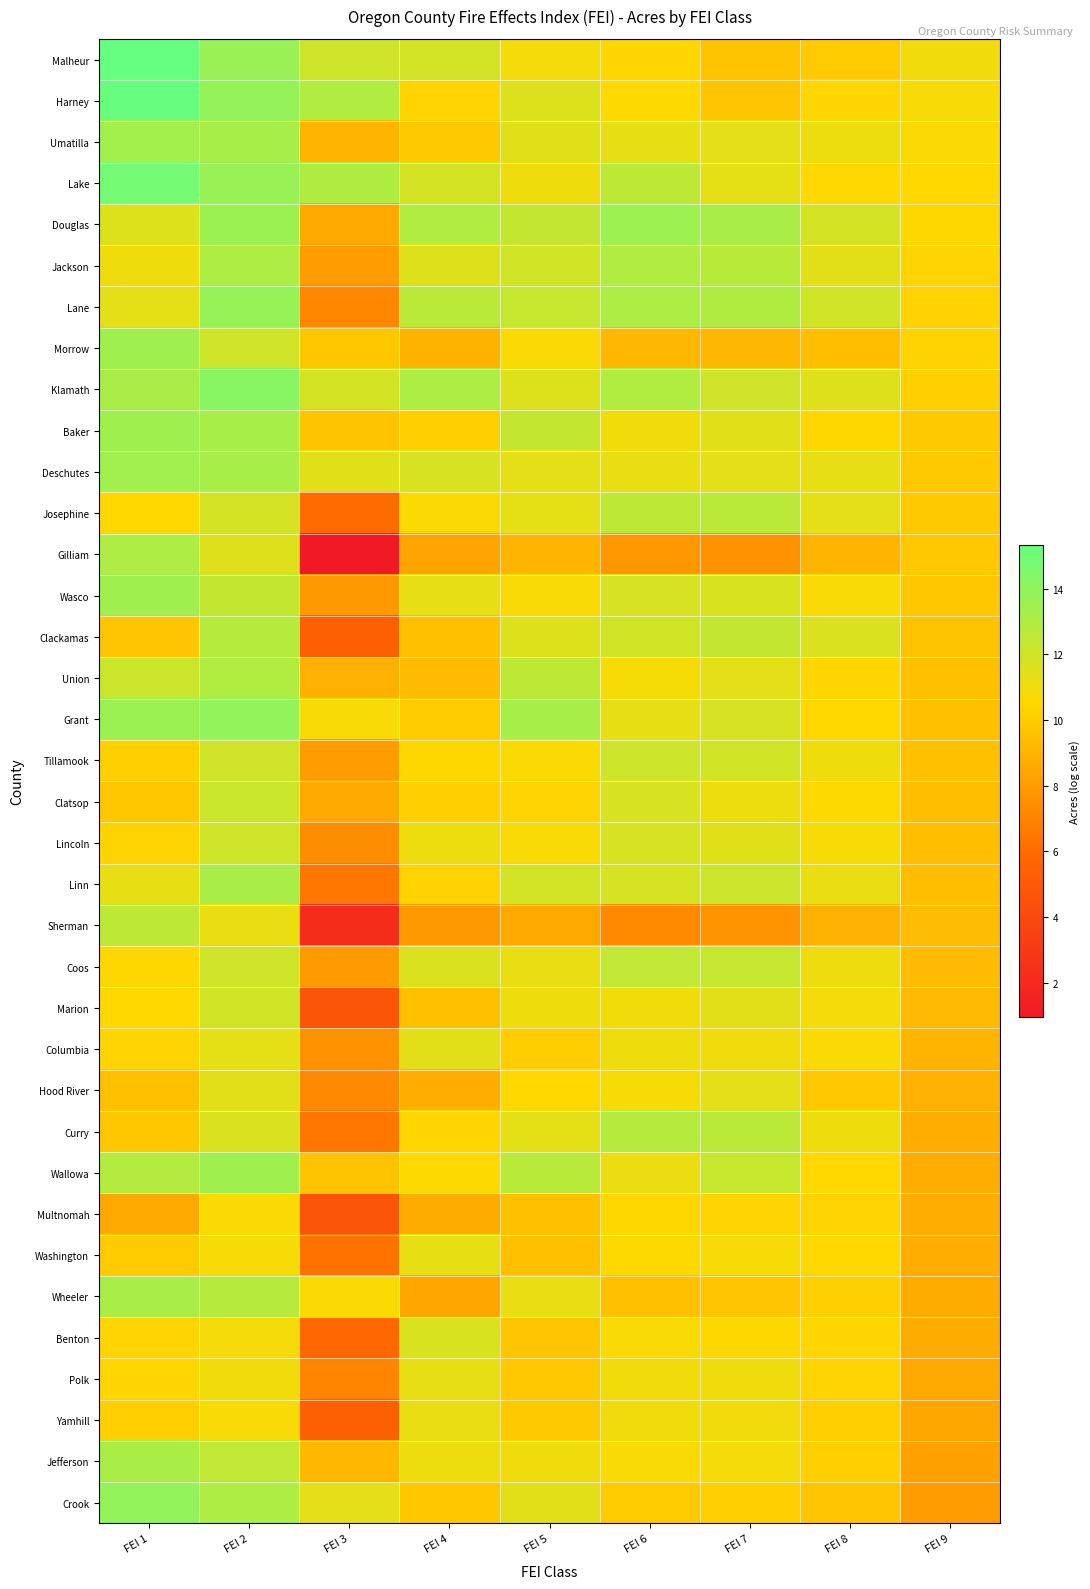

Reading right to left, extract all data points from this chart.

Malheur: FEI 9=10.9	FEI 8=10.0	FEI 7=9.6	FEI 6=10.4	FEI 5=10.8	FEI 4=11.9	FEI 3=12.0	FEI 2=13.7	FEI 1=15.3
Harney: FEI 9=10.8	FEI 8=10.4	FEI 7=9.7	FEI 6=10.6	FEI 5=11.6	FEI 4=10.4	FEI 3=12.9	FEI 2=13.8	FEI 1=15.3
Umatilla: FEI 9=10.7	FEI 8=11.1	FEI 7=11.3	FEI 6=11.3	FEI 5=11.5	FEI 4=9.9	FEI 3=9.0	FEI 2=13.2	FEI 1=13.4
Lake: FEI 9=10.5	FEI 8=10.6	FEI 7=11.3	FEI 6=12.5	FEI 5=11.0	FEI 4=11.9	FEI 3=13.0	FEI 2=13.8	FEI 1=14.8
Douglas: FEI 9=10.5	FEI 8=11.9	FEI 7=13.2	FEI 6=13.6	FEI 5=12.4	FEI 4=13.0	FEI 3=8.6	FEI 2=13.6	FEI 1=11.6
Jackson: FEI 9=10.3	FEI 8=11.4	FEI 7=12.7	FEI 6=13.0	FEI 5=12.0	FEI 4=11.6	FEI 3=8.1	FEI 2=13.1	FEI 1=11.0
Lane: FEI 9=10.3	FEI 8=12.0	FEI 7=13.0	FEI 6=13.1	FEI 5=12.3	FEI 4=12.6	FEI 3=7.1	FEI 2=13.8	FEI 1=11.3
Morrow: FEI 9=10.2	FEI 8=9.4	FEI 7=9.2	FEI 6=9.2	FEI 5=10.6	FEI 4=9.0	FEI 3=9.8	FEI 2=12.1	FEI 1=13.5
Klamath: FEI 9=10.2	FEI 8=11.5	FEI 7=12.1	FEI 6=12.9	FEI 5=11.6	FEI 4=13.1	FEI 3=11.9	FEI 2=14.2	FEI 1=13.2
Baker: FEI 9=9.9	FEI 8=10.5	FEI 7=11.5	FEI 6=10.9	FEI 5=12.4	FEI 4=10.2	FEI 3=9.6	FEI 2=13.2	FEI 1=13.5
Deschutes: FEI 9=9.9	FEI 8=11.2	FEI 7=11.4	FEI 6=11.2	FEI 5=11.4	FEI 4=11.8	FEI 3=11.5	FEI 2=13.2	FEI 1=13.4
Josephine: FEI 9=9.9	FEI 8=11.4	FEI 7=12.7	FEI 6=12.6	FEI 5=11.3	FEI 4=10.7	FEI 3=6.0	FEI 2=11.9	FEI 1=10.5
Gilliam: FEI 9=9.8	FEI 8=9.1	FEI 7=7.6	FEI 6=7.8	FEI 5=9.1	FEI 4=8.3	FEI 3=1.0	FEI 2=11.5	FEI 1=13.0
Wasco: FEI 9=9.8	FEI 8=10.7	FEI 7=11.7	FEI 6=11.8	FEI 5=10.7	FEI 4=11.2	FEI 3=7.9	FEI 2=12.4	FEI 1=13.5
Clackamas: FEI 9=9.6	FEI 8=11.7	FEI 7=12.4	FEI 6=12.0	FEI 5=11.6	FEI 4=9.5	FEI 3=5.4	FEI 2=12.9	FEI 1=9.7
Union: FEI 9=9.5	FEI 8=10.4	FEI 7=11.4	FEI 6=10.8	FEI 5=12.5	FEI 4=9.4	FEI 3=8.8	FEI 2=13.0	FEI 1=12.2
Grant: FEI 9=9.5	FEI 8=10.6	FEI 7=11.8	FEI 6=11.3	FEI 5=13.2	FEI 4=10.0	FEI 3=10.8	FEI 2=13.9	FEI 1=13.6
Tillamook: FEI 9=9.5	FEI 8=11.0	FEI 7=12.0	FEI 6=12.1	FEI 5=10.6	FEI 4=10.5	FEI 3=8.0	FEI 2=12.1	FEI 1=10.2
Clatsop: FEI 9=9.5	FEI 8=10.6	FEI 7=11.1	FEI 6=11.8	FEI 5=10.4	FEI 4=10.2	FEI 3=8.6	FEI 2=12.2	FEI 1=9.8
Lincoln: FEI 9=9.5	FEI 8=10.8	FEI 7=11.5	FEI 6=11.8	FEI 5=10.7	FEI 4=11.1	FEI 3=7.4	FEI 2=12.0	FEI 1=10.3
Linn: FEI 9=9.4	FEI 8=11.2	FEI 7=12.1	FEI 6=11.8	FEI 5=12.0	FEI 4=10.3	FEI 3=6.5	FEI 2=13.2	FEI 1=11.2
Sherman: FEI 9=9.4	FEI 8=8.9	FEI 7=7.6	FEI 6=7.2	FEI 5=8.5	FEI 4=7.9	FEI 3=2.2	FEI 2=11.2	FEI 1=12.6
Coos: FEI 9=9.4	FEI 8=11.1	FEI 7=12.3	FEI 6=12.5	FEI 5=11.2	FEI 4=11.7	FEI 3=8.0	FEI 2=12.0	FEI 1=10.5
Marion: FEI 9=9.2	FEI 8=10.9	FEI 7=11.4	FEI 6=10.9	FEI 5=11.1	FEI 4=9.5	FEI 3=4.7	FEI 2=12.0	FEI 1=10.5
Columbia: FEI 9=9.0	FEI 8=10.6	FEI 7=11.0	FEI 6=11.0	FEI 5=10.1	FEI 4=11.5	FEI 3=7.6	FEI 2=11.3	FEI 1=10.3
Hood River: FEI 9=8.9	FEI 8=9.9	FEI 7=11.4	FEI 6=10.8	FEI 5=10.5	FEI 4=8.8	FEI 3=7.2	FEI 2=11.4	FEI 1=9.5
Curry: FEI 9=8.8	FEI 8=11.1	FEI 7=12.7	FEI 6=12.8	FEI 5=11.3	FEI 4=10.4	FEI 3=6.4	FEI 2=11.6	FEI 1=9.8
Wallowa: FEI 9=8.8	FEI 8=10.5	FEI 7=12.3	FEI 6=11.1	FEI 5=12.7	FEI 4=10.6	FEI 3=9.7	FEI 2=13.5	FEI 1=12.9
Multnomah: FEI 9=8.7	FEI 8=10.3	FEI 7=10.3	FEI 6=10.5	FEI 5=9.5	FEI 4=8.7	FEI 3=4.7	FEI 2=10.7	FEI 1=8.5
Washington: FEI 9=8.7	FEI 8=10.5	FEI 7=10.8	FEI 6=10.6	FEI 5=9.5	FEI 4=11.3	FEI 3=6.3	FEI 2=10.8	FEI 1=10.0
Wheeler: FEI 9=8.7	FEI 8=10.2	FEI 7=9.8	FEI 6=9.5	FEI 5=11.2	FEI 4=8.5	FEI 3=10.7	FEI 2=12.8	FEI 1=13.1
Benton: FEI 9=8.7	FEI 8=10.4	FEI 7=10.5	FEI 6=10.7	FEI 5=9.8	FEI 4=11.7	FEI 3=5.8	FEI 2=10.9	FEI 1=10.3
Polk: FEI 9=8.5	FEI 8=10.4	FEI 7=11.0	FEI 6=10.9	FEI 5=9.8	FEI 4=11.3	FEI 3=7.0	FEI 2=10.9	FEI 1=10.4
Yamhill: FEI 9=8.4	FEI 8=10.1	FEI 7=11.0	FEI 6=11.0	FEI 5=9.9	FEI 4=11.2	FEI 3=5.4	FEI 2=10.8	FEI 1=10.1
Jefferson: FEI 9=8.3	FEI 8=10.1	FEI 7=10.8	FEI 6=10.7	FEI 5=11.0	FEI 4=11.1	FEI 3=9.1	FEI 2=12.5	FEI 1=13.2
Crook: FEI 9=8.1	FEI 8=9.7	FEI 7=10.1	FEI 6=9.9	FEI 5=11.4	FEI 4=9.8	FEI 3=11.4	FEI 2=13.1	FEI 1=13.9